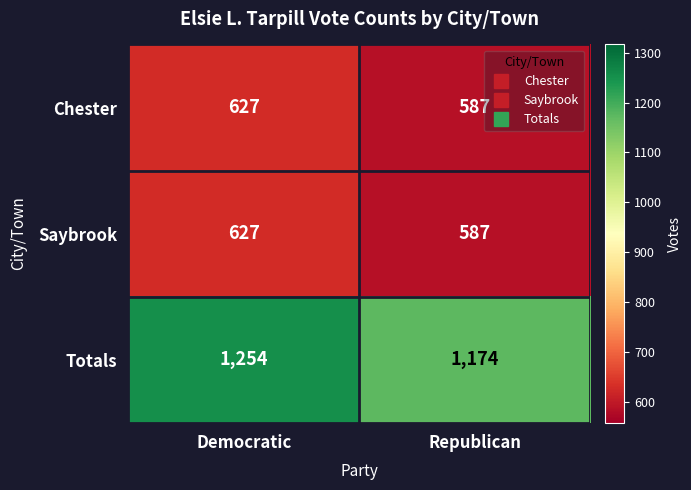

How many data points does each series have?

2